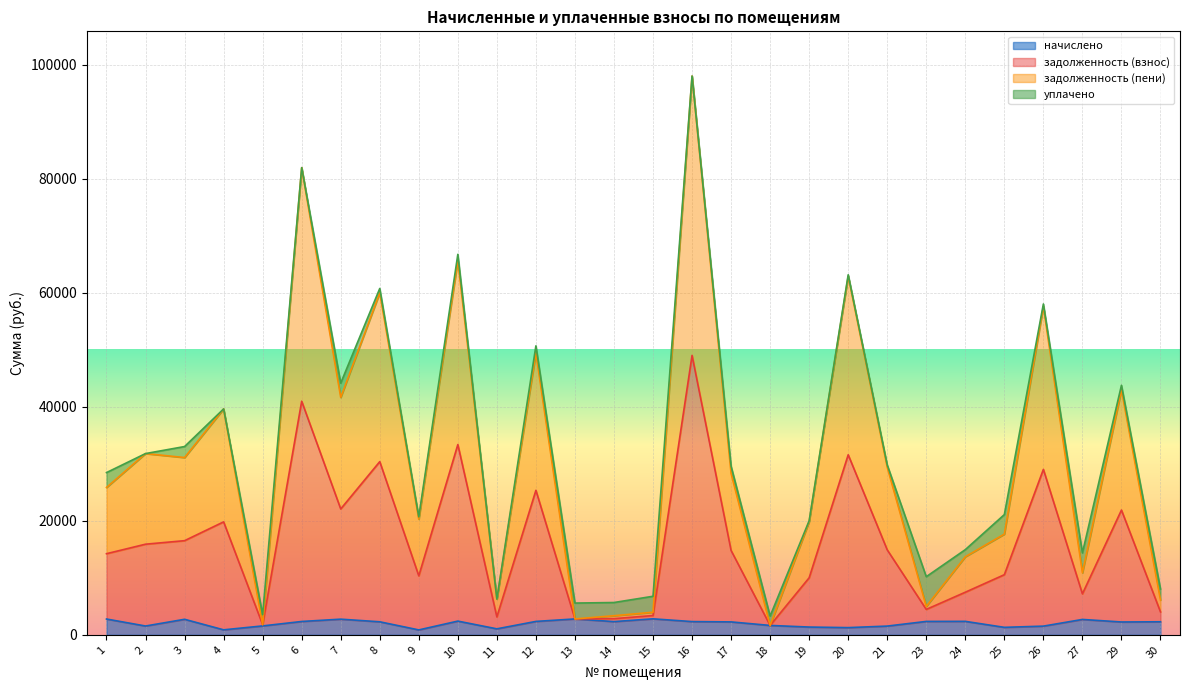

At which label does задолженность (пени) first exceed 14787?

2